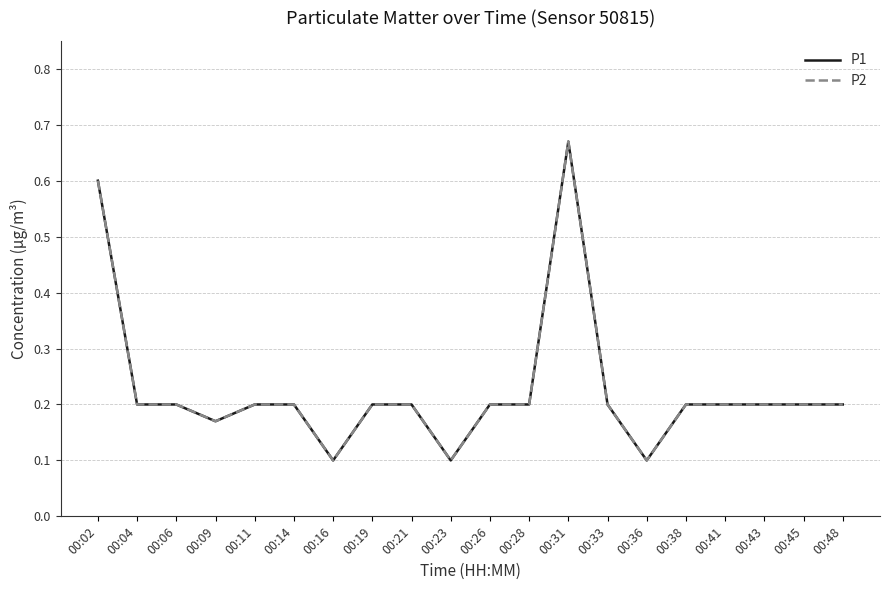

Does the chart display data point markers on the line(s)?

No